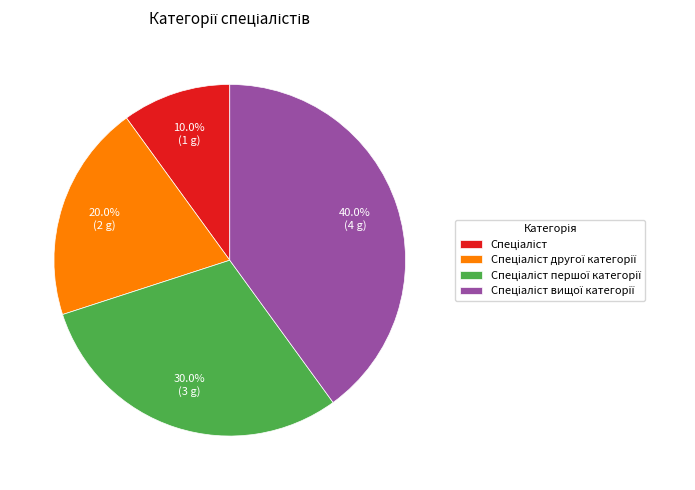

Is there a majority slice in this chart?

No